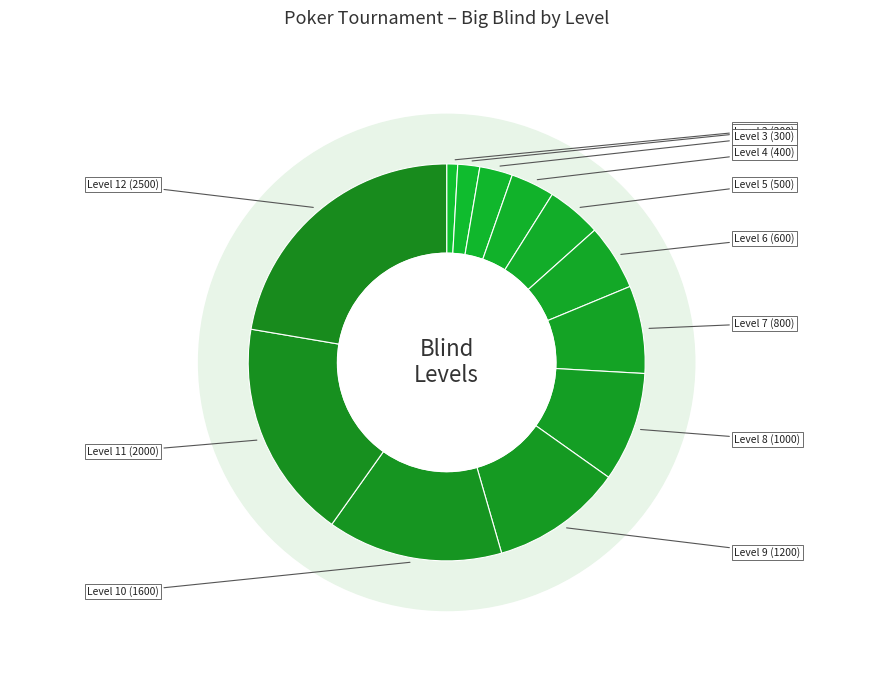

To the nearest percent, what is the average slice percentage?

8%